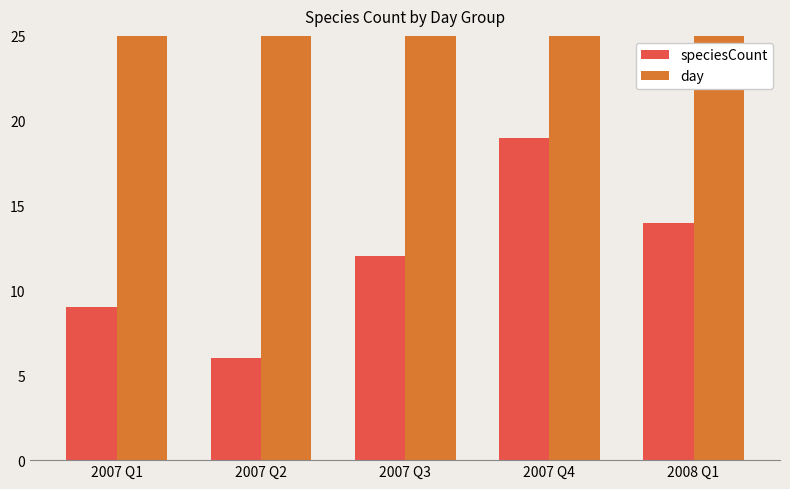

What is the sum of all speciesCount values?

60